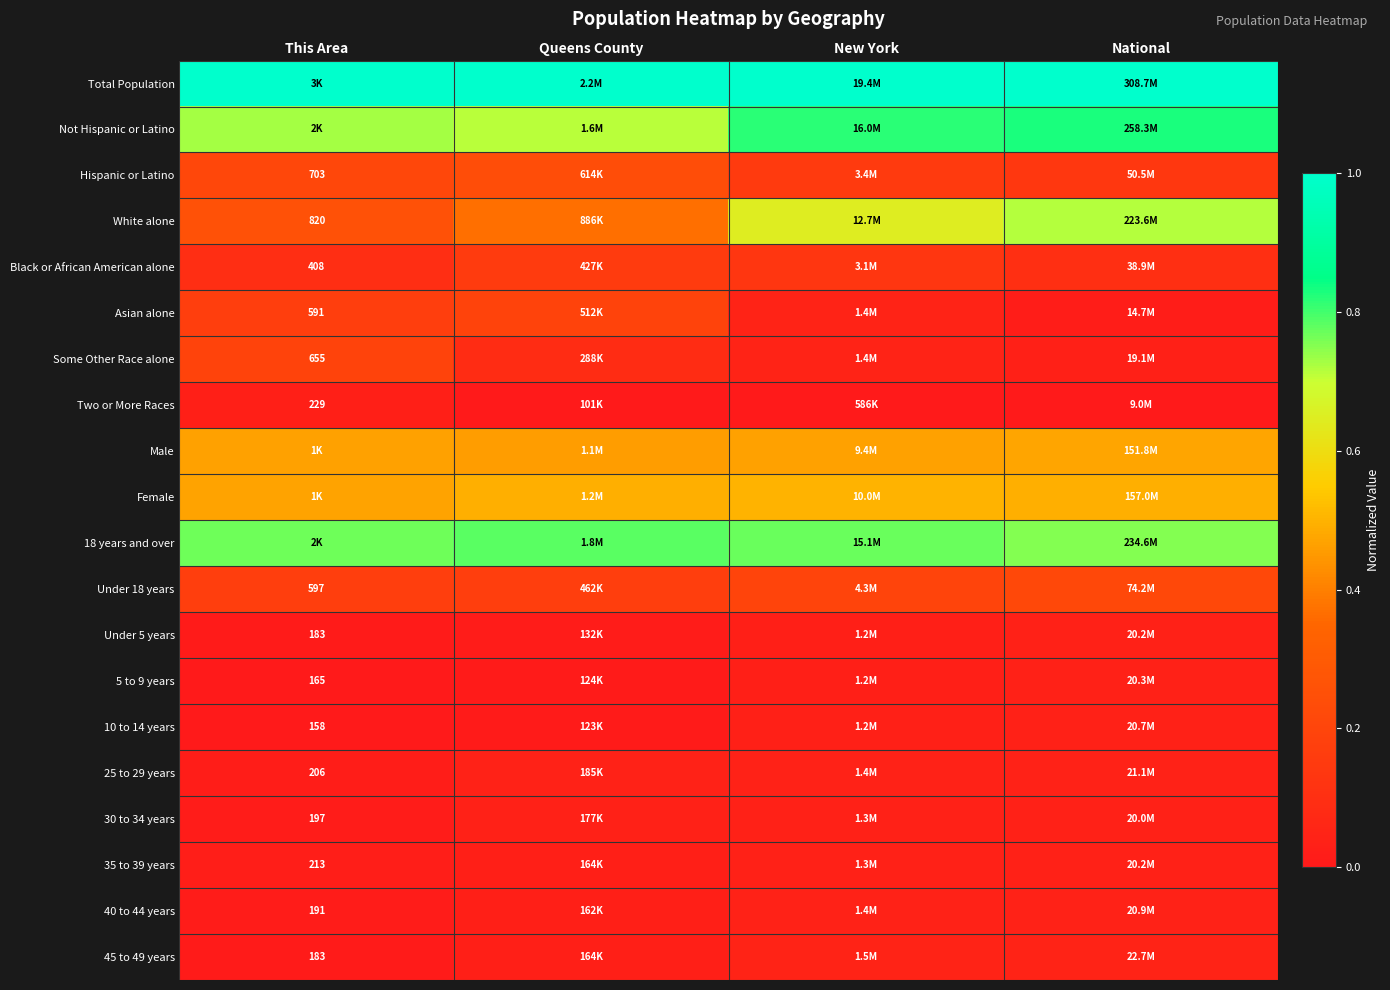

Which series has the largest total across all categories?

Total Population